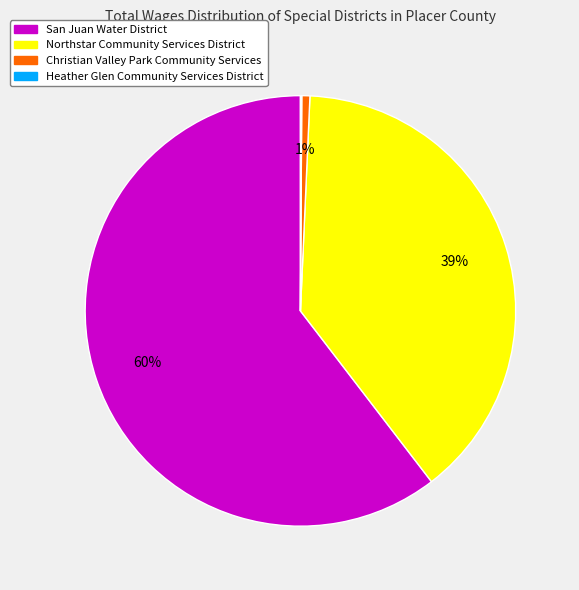

Is there any slice that represents more than half of the pie?

Yes